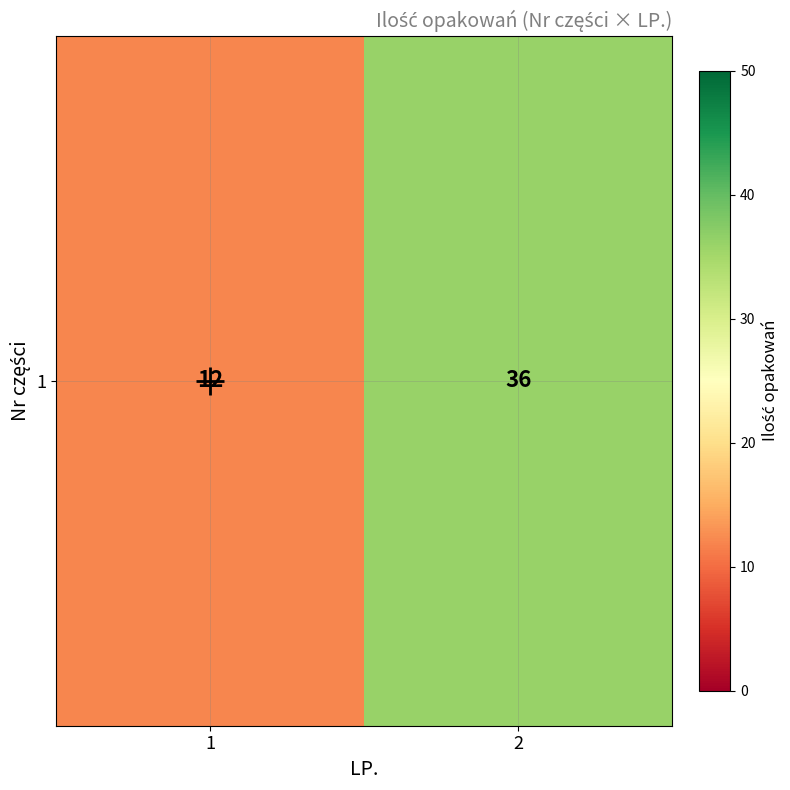

Rank the categories by value from highest to lowest.

2, 1